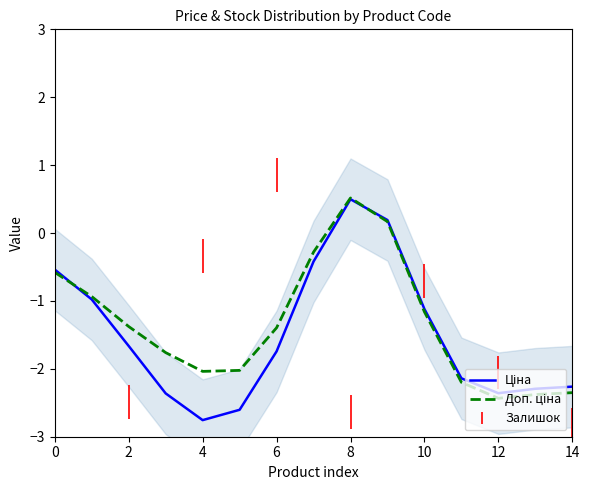

At which category does the chart reach its peak across all series?

8